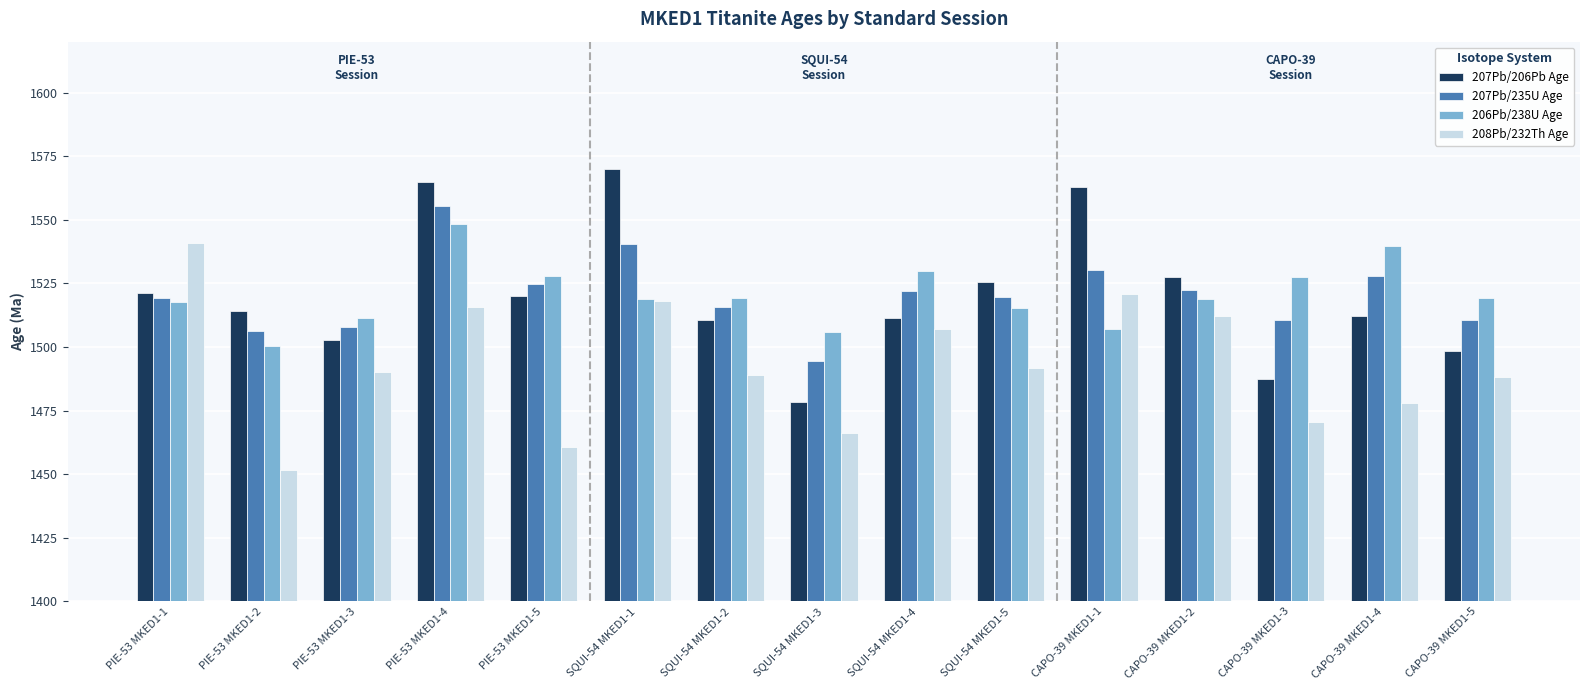

What are all the series names shown in the legend?

207Pb/206Pb Age, 207Pb/235U Age, 206Pb/238U Age, 208Pb/232Th Age